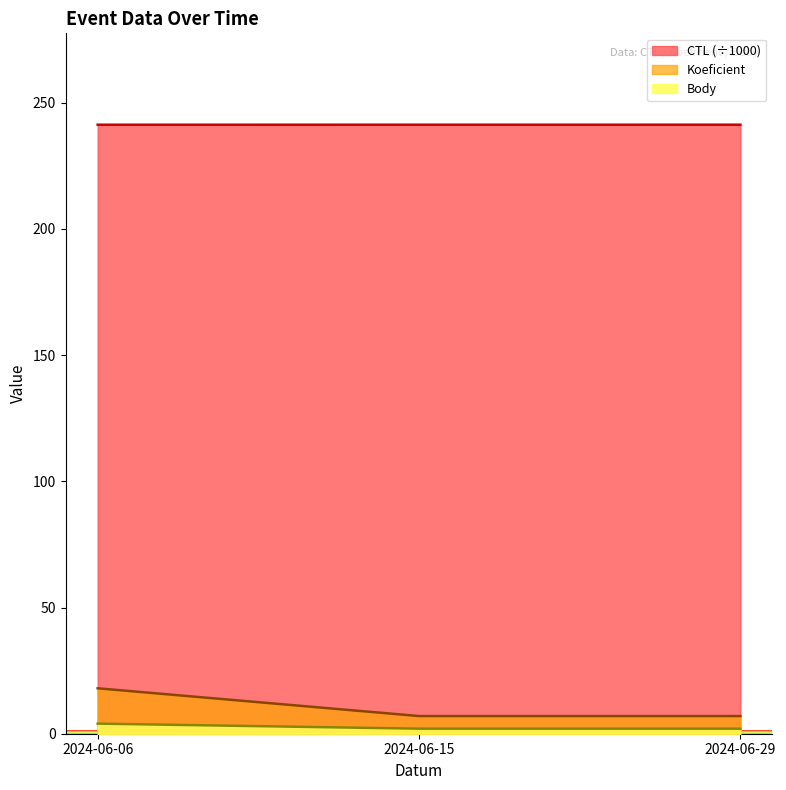

What are all the series names shown in the legend?

CTL, Koeficient, Body